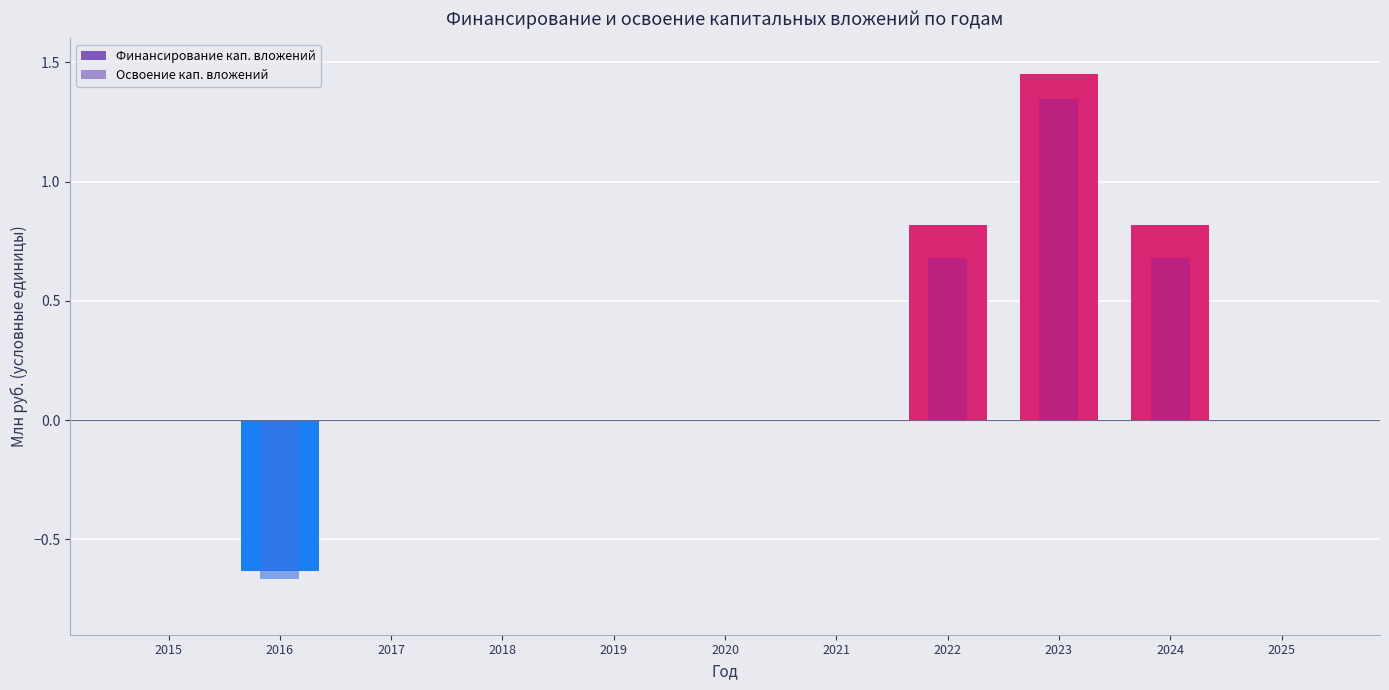

Reading left to right, list all the values displayed in this chart.

Финансирование кап. вложений: 0.0	-0.6	0.0	0.0	0.0	0.0	0.0	0.8	1.5	0.8	0.0
Освоение кап. вложений: 0.0	-0.7	0.0	0.0	0.0	0.0	0.0	0.7	1.3	0.7	0.0